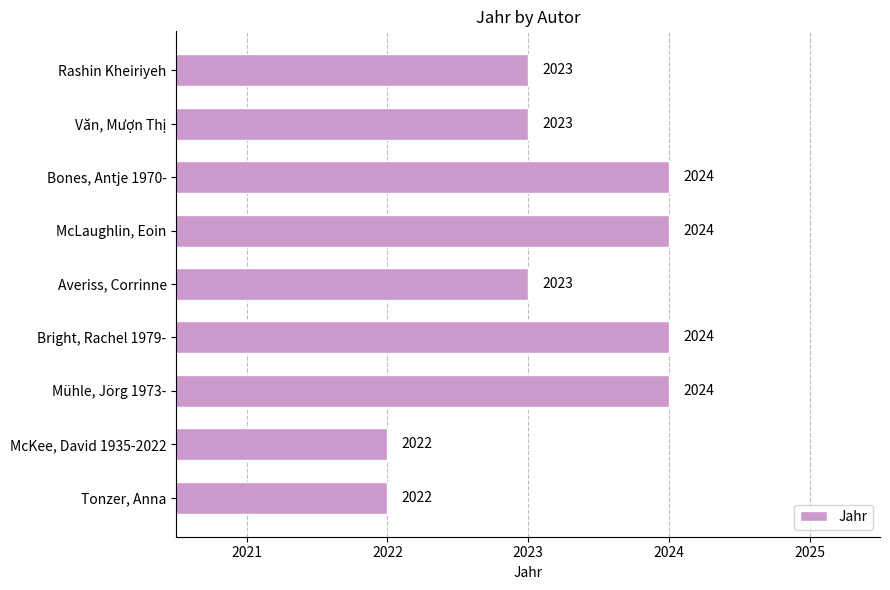

What is the average value?

2023